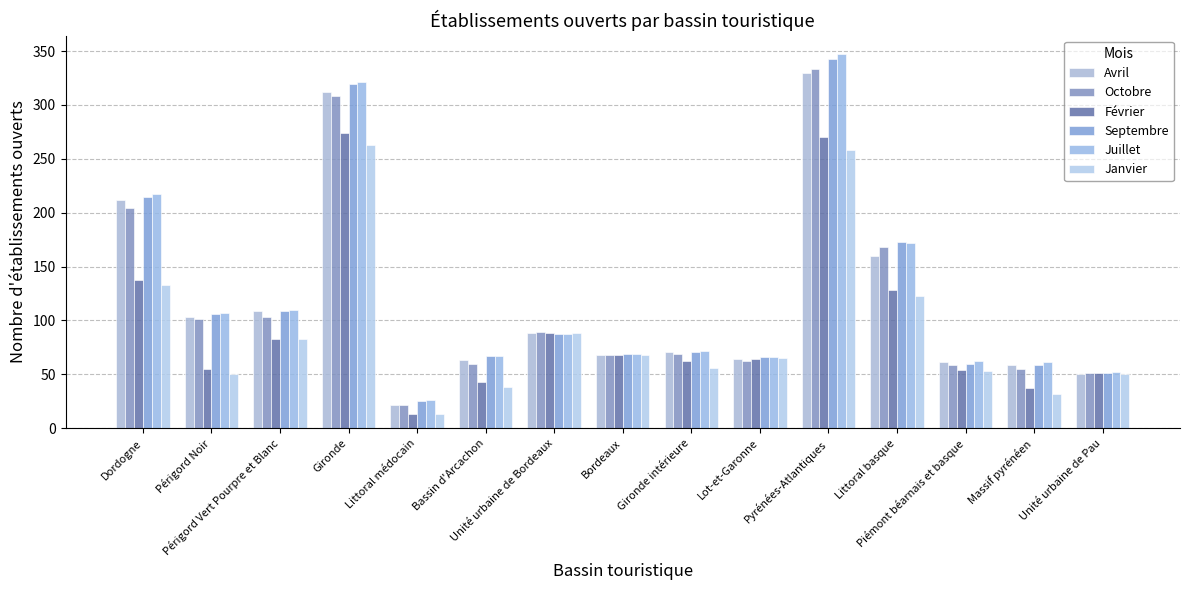

What is the label of the 1st bar from the right?

Unité urbaine de Pau